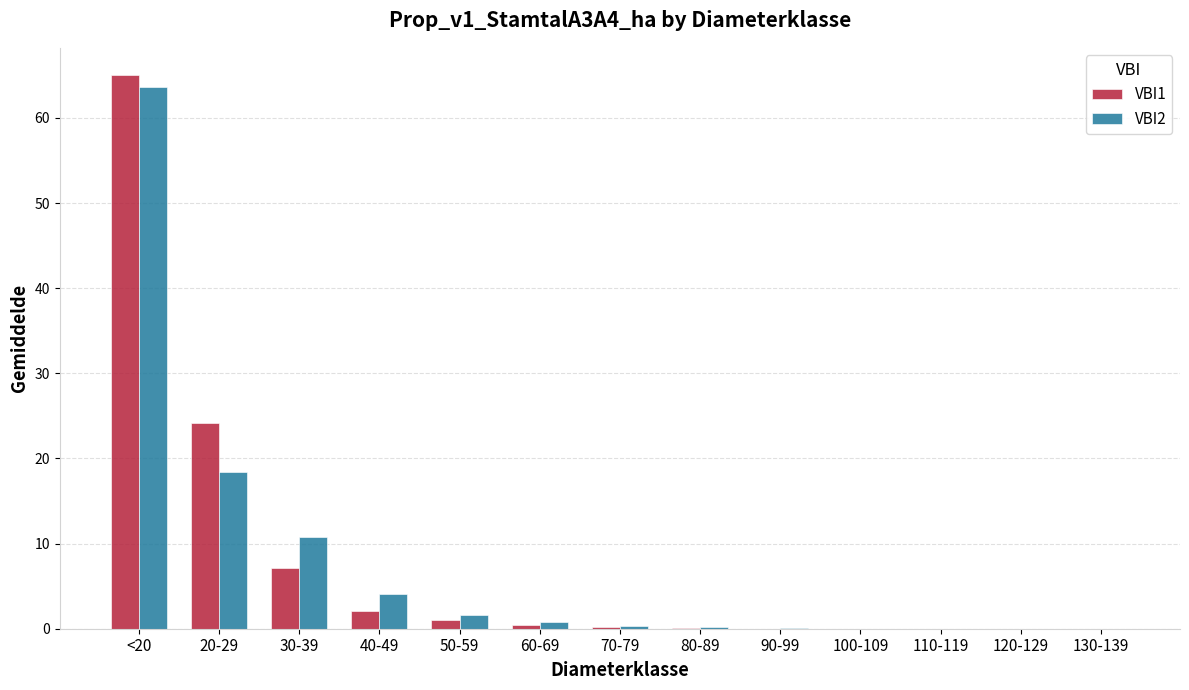

The value of VBI2 at 20-29 is 18.4. True or false?

True